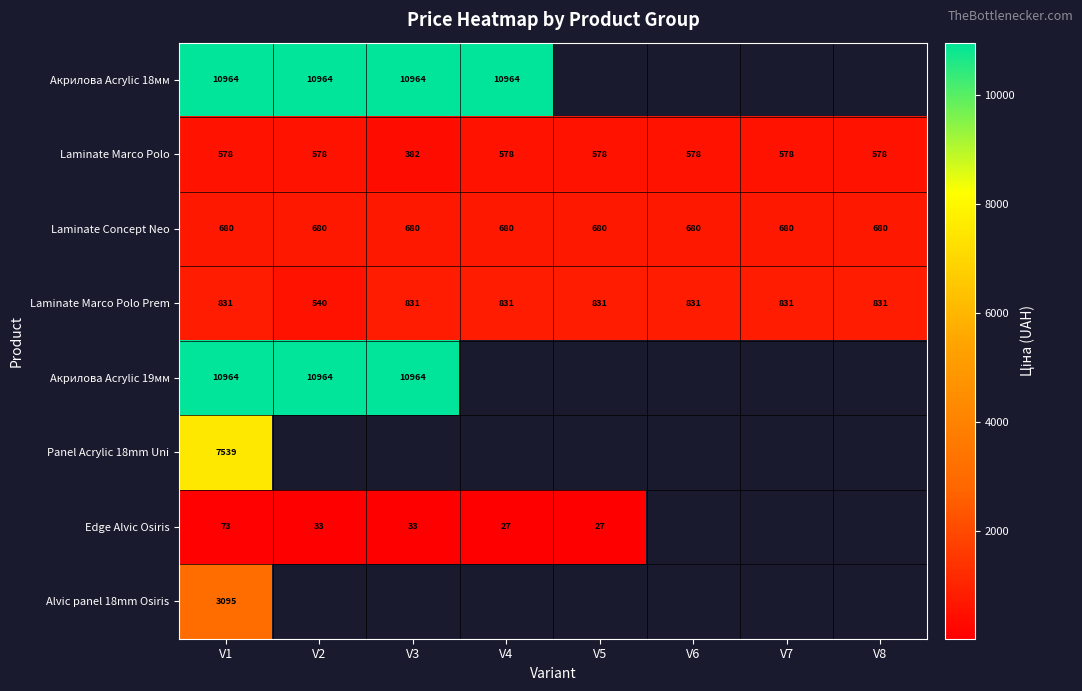

At which category does the chart reach its minimum across all series?

V4